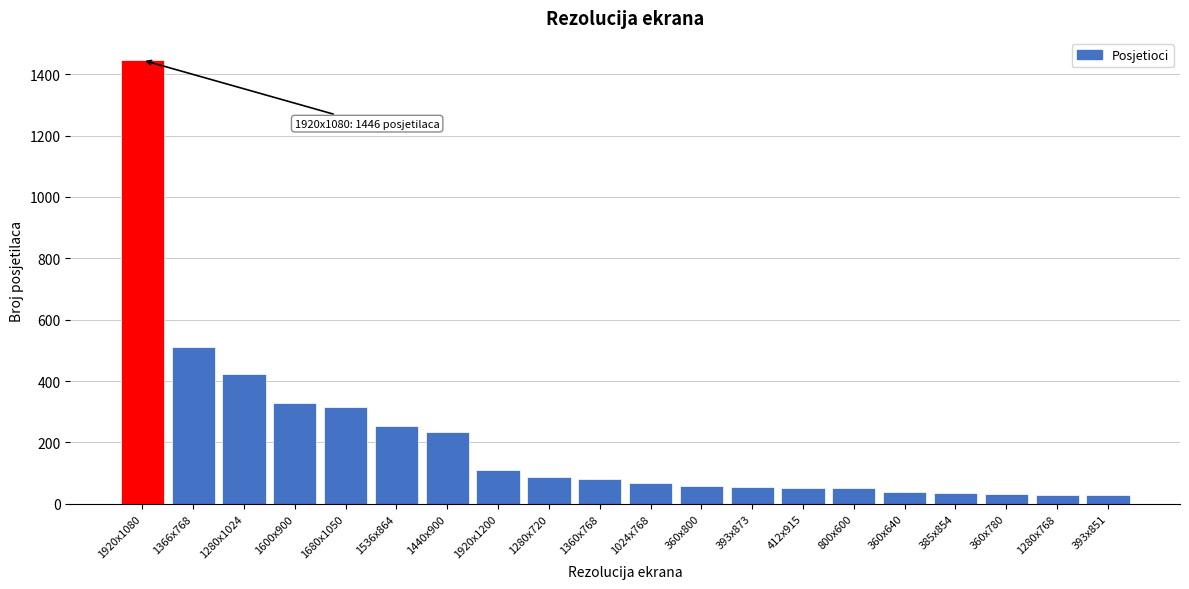

What is the sum of the values at 1024x768 and 360x640?

106